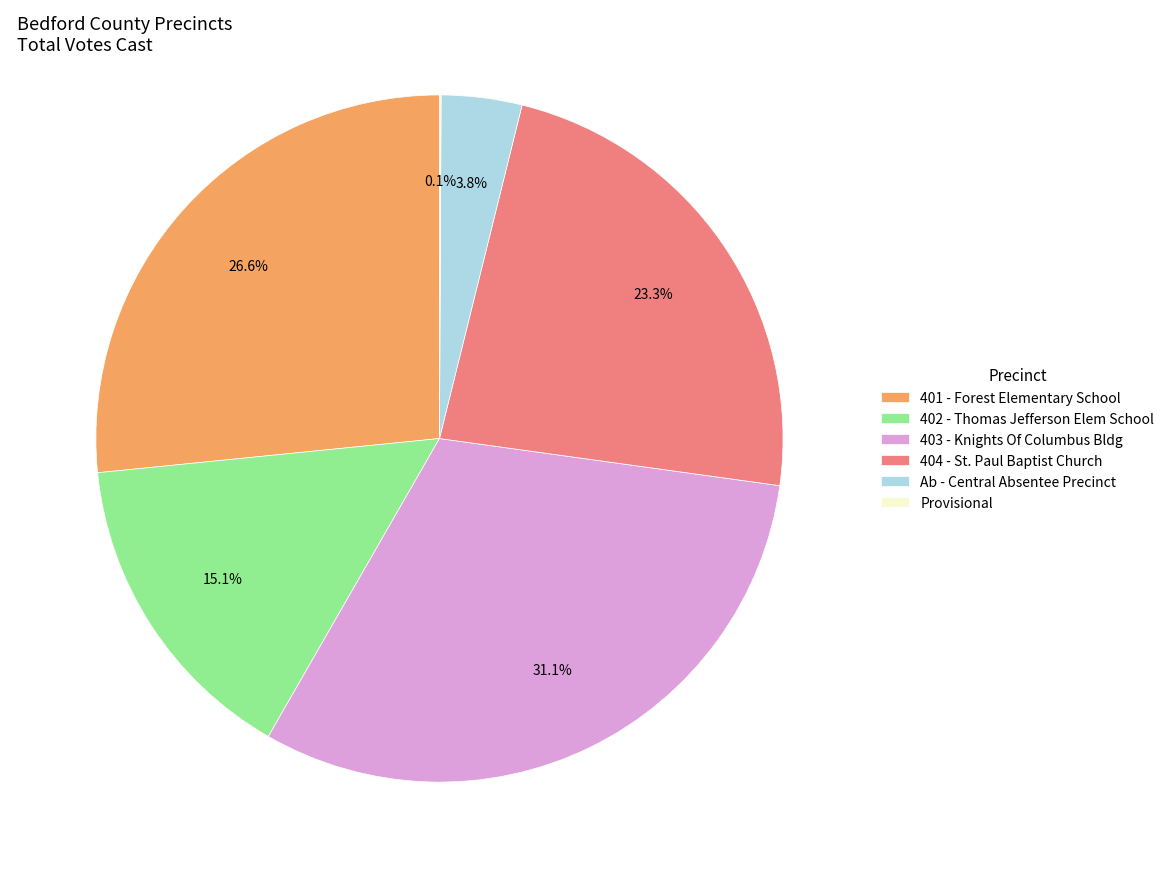

To the nearest percent, what portion does 404 - St. Paul Baptist Church represent?

23%